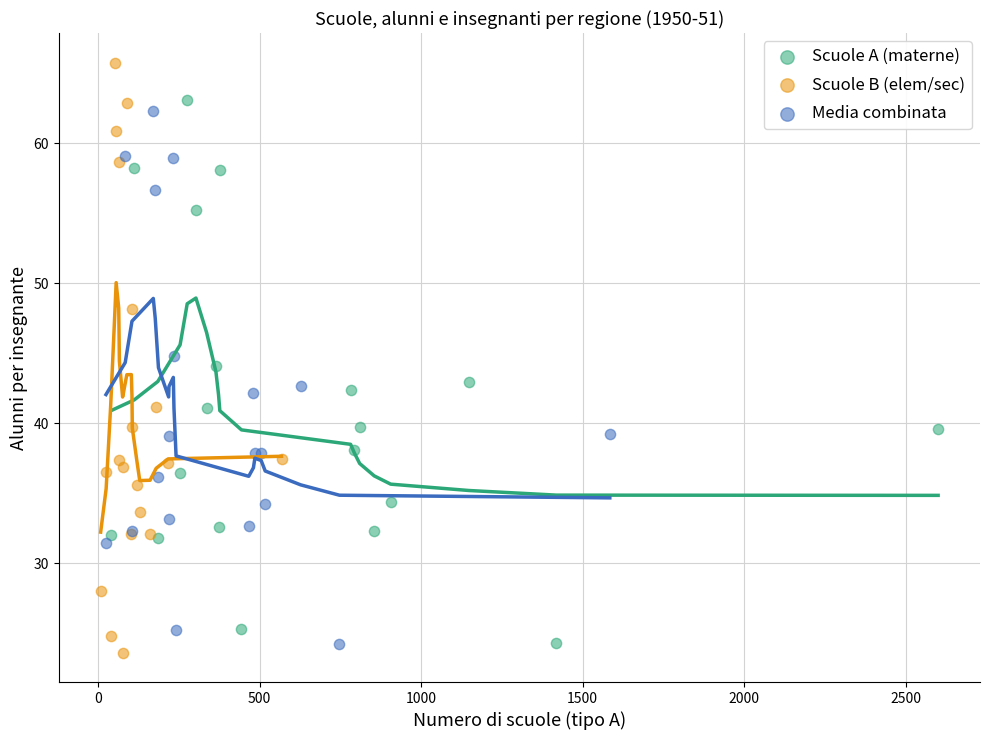

Which series has the largest Y range (max minus min)?

Scuole B (elem/sec)